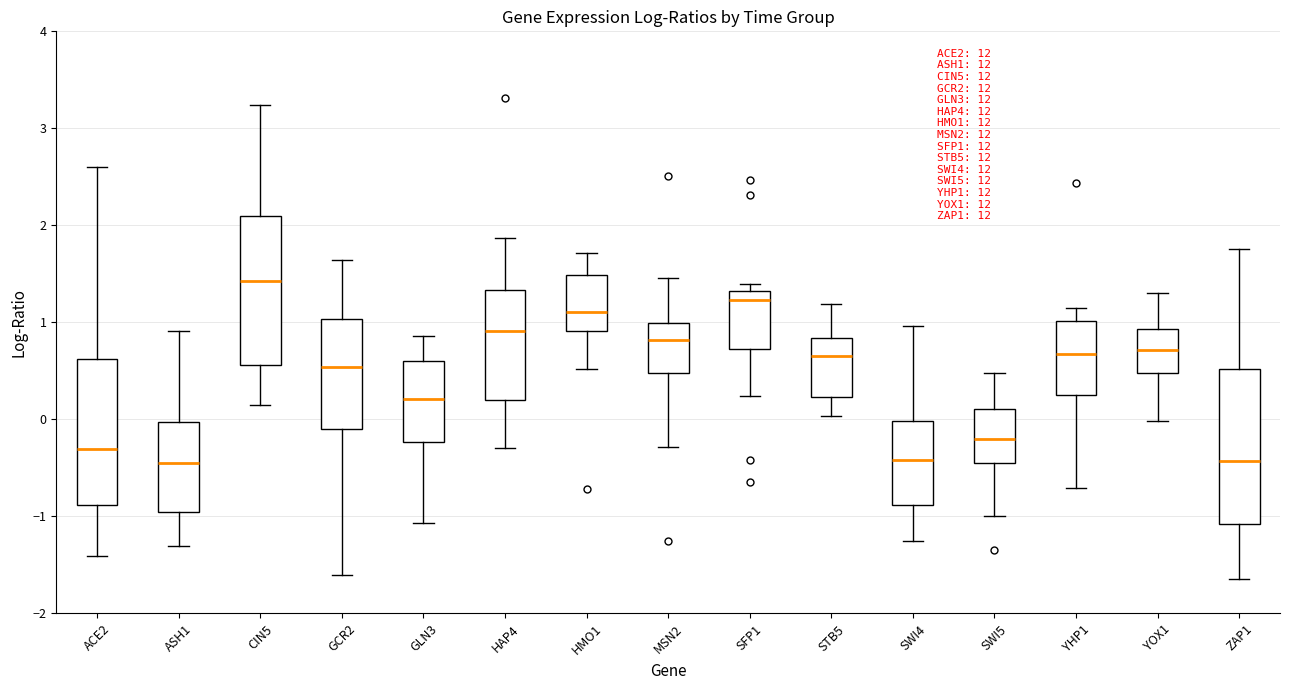

Where is the upper edge of the box for GLN3 on the y-axis? The values are not printed on the chart, so give them approximately, as read against the axis.

0.6